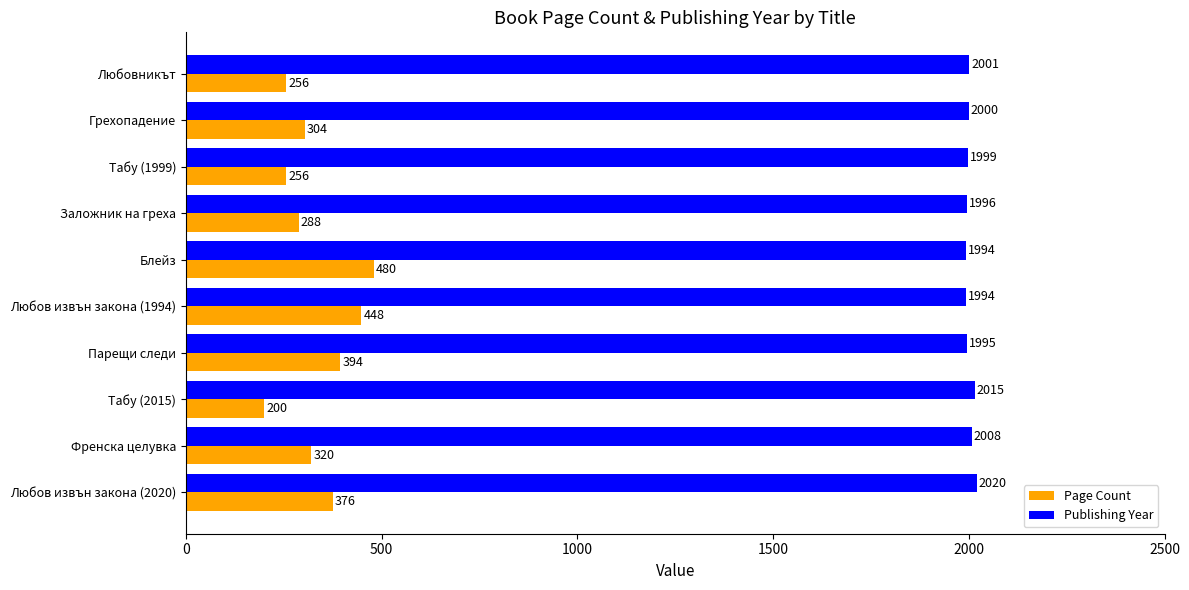

Is the value of Page Count at Табу (1999) greater than the value of Publishing Year at Табу (1999)?

No